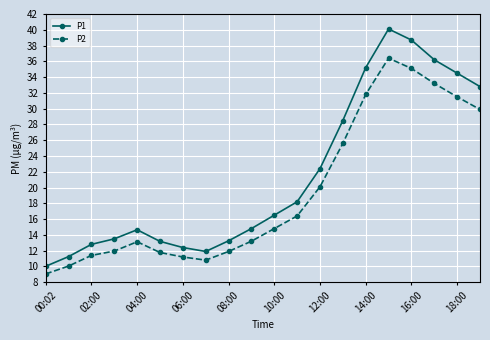

True or false: P2 and P1 intersect in this chart.

False